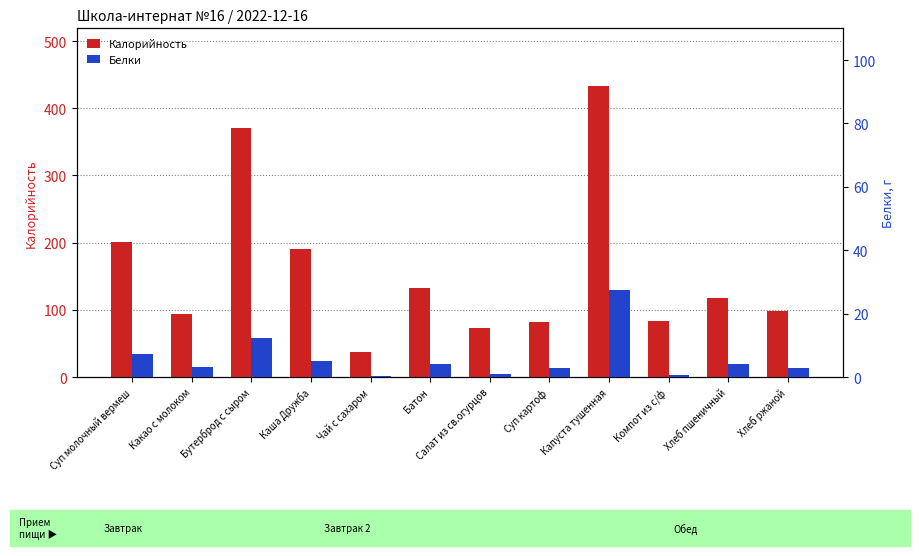

At how many categories does at least one series exceed 398?

1